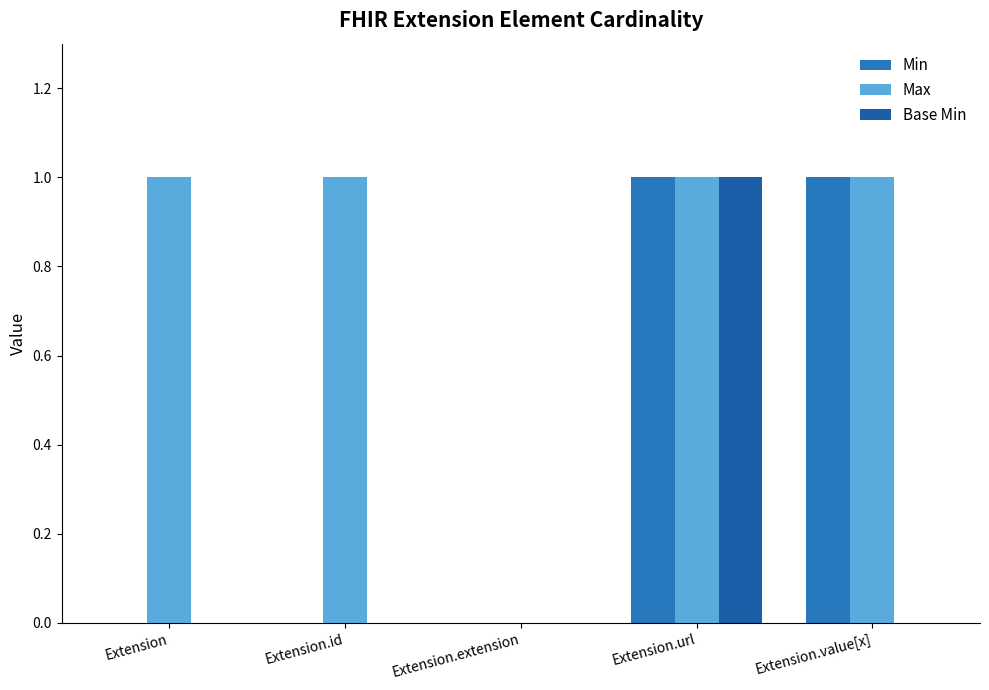

How many values in Max are above zero?

4